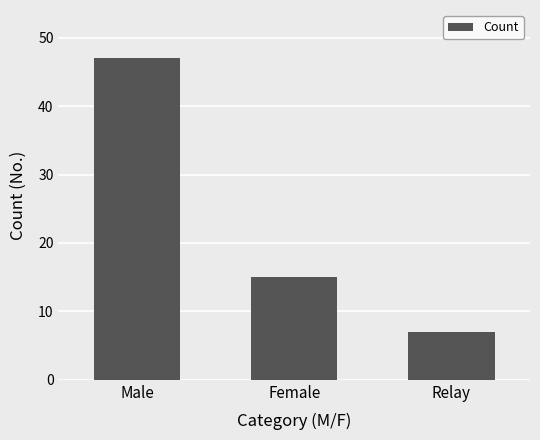

Rank the categories by value from lowest to highest.

Relay, Female, Male